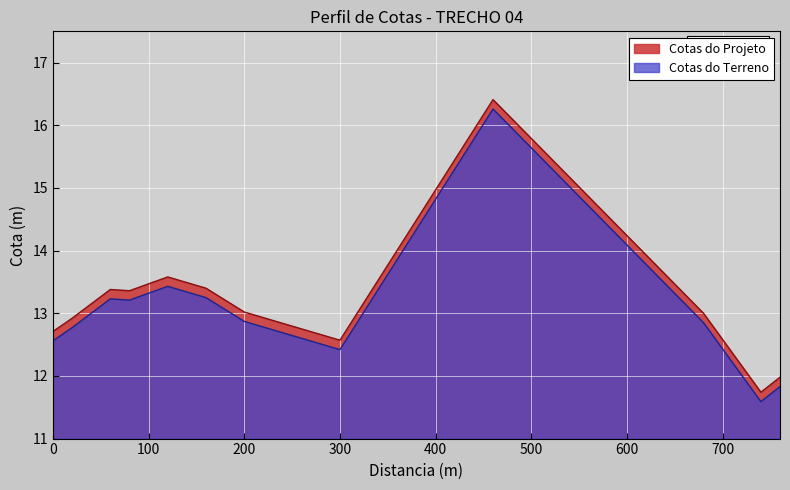

What is the total value across all series at 500?

31.4